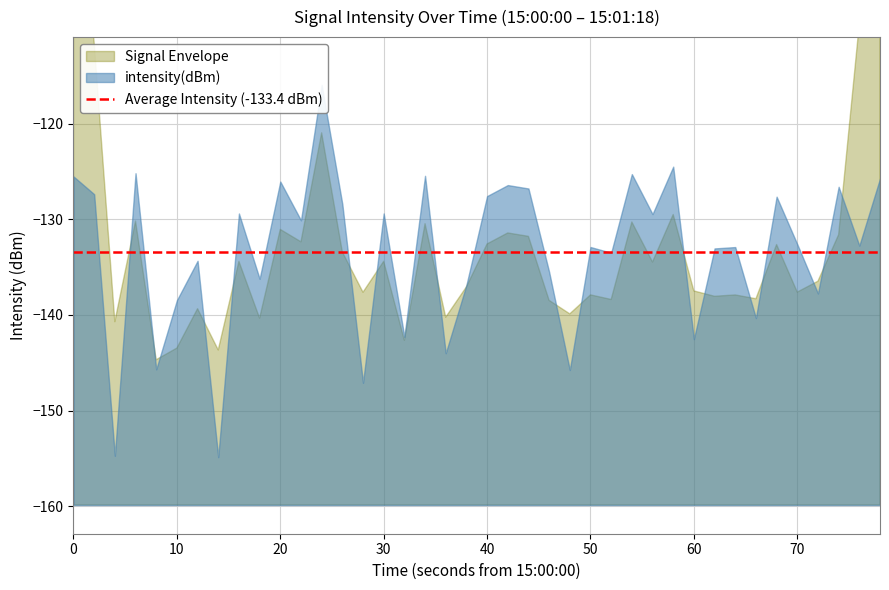

What is the value of the 8th point from the left?

-154.9